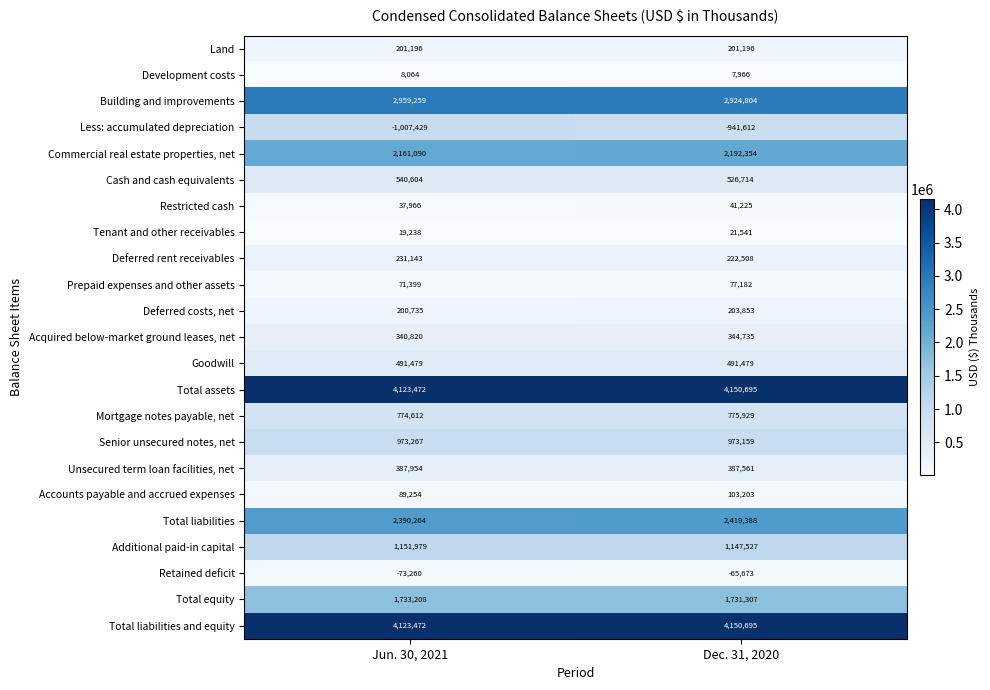

What is the difference between the Additional paid-in capital values at Jun. 30, 2021 and Dec. 31, 2020?

4452